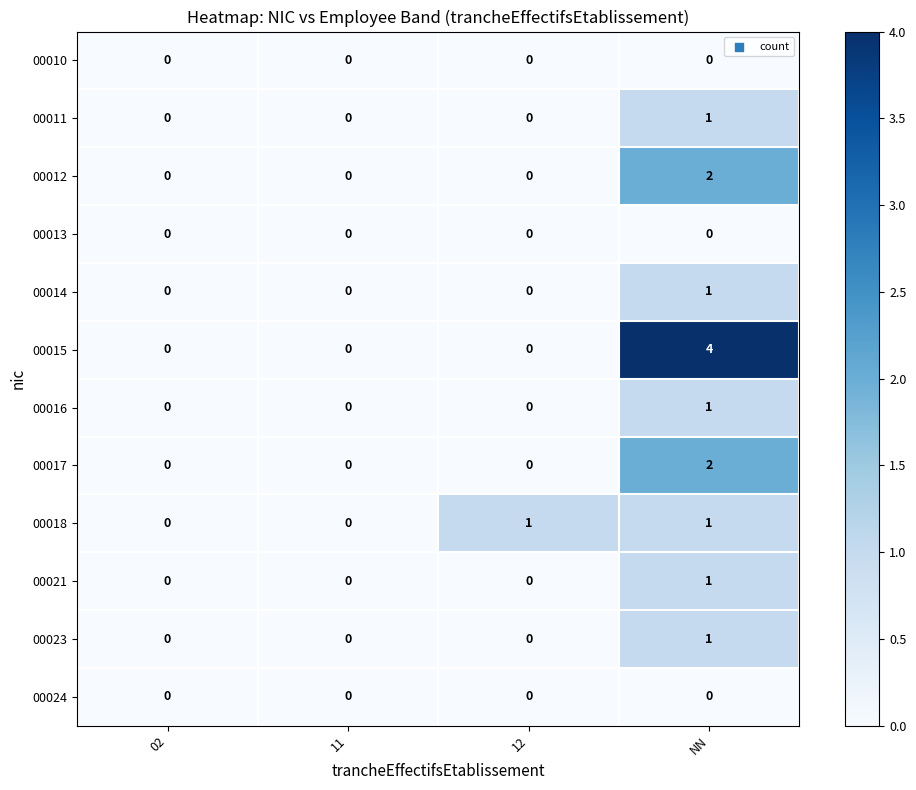

Count the 00016 values in the range 0 to 1.

4